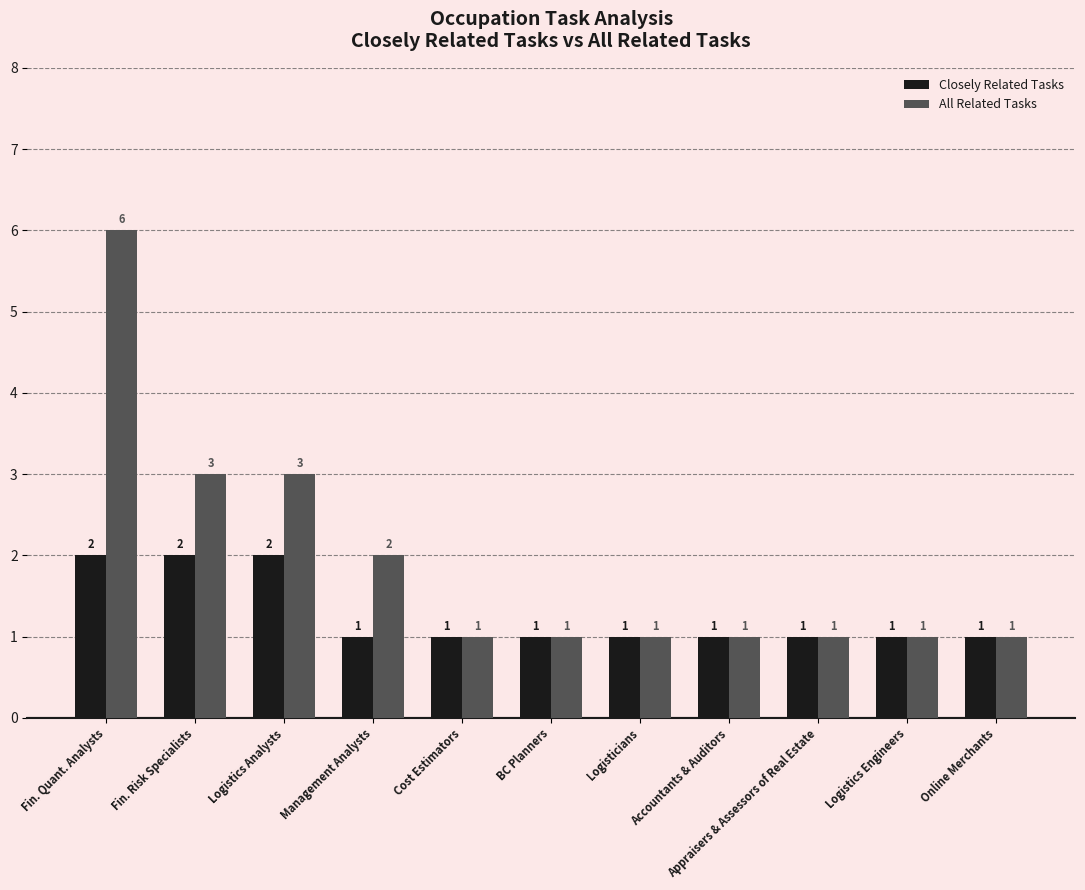

Reading left to right, extract all data points from this chart.

Closely Related Tasks: Fin. Quant. Analysts=2	Fin. Risk Specialists=2	Logistics Analysts=2	Management Analysts=1	Cost Estimators=1	BC Planners=1	Logisticians=1	Accountants & Auditors=1	Appraisers & Assessors of Real Estate=1	Logistics Engineers=1	Online Merchants=1
All Related Tasks: Fin. Quant. Analysts=6	Fin. Risk Specialists=3	Logistics Analysts=3	Management Analysts=2	Cost Estimators=1	BC Planners=1	Logisticians=1	Accountants & Auditors=1	Appraisers & Assessors of Real Estate=1	Logistics Engineers=1	Online Merchants=1